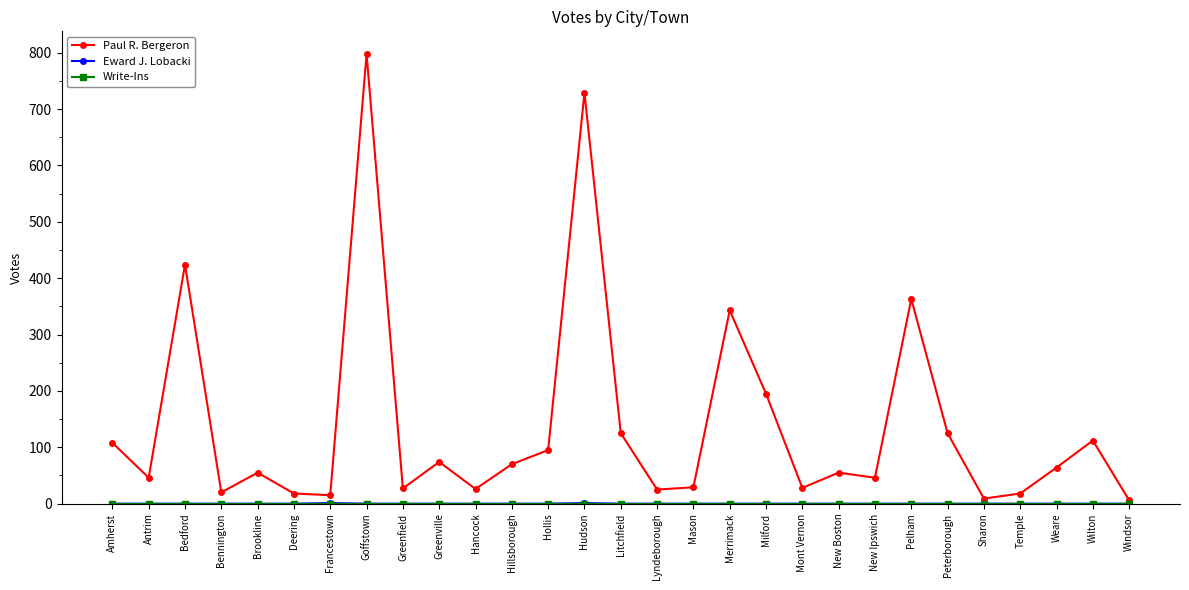

Where is the first local minimum for Paul R. Bergeron?

Antrim